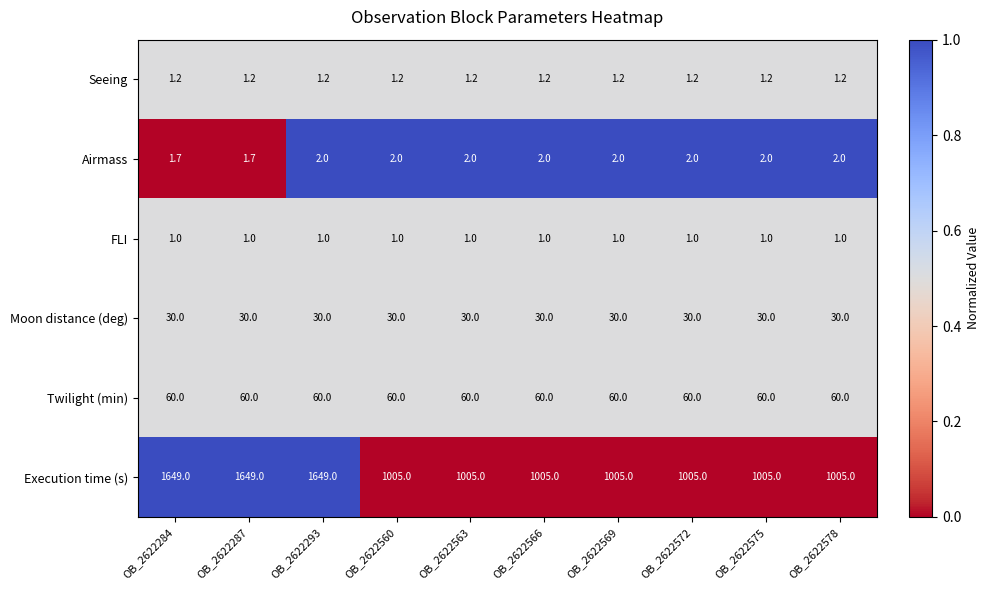

Rank the series by their maximum value, from highest to lowest.

Execution time (s), Twilight (min), Moon distance (deg), Airmass, Seeing, FLI